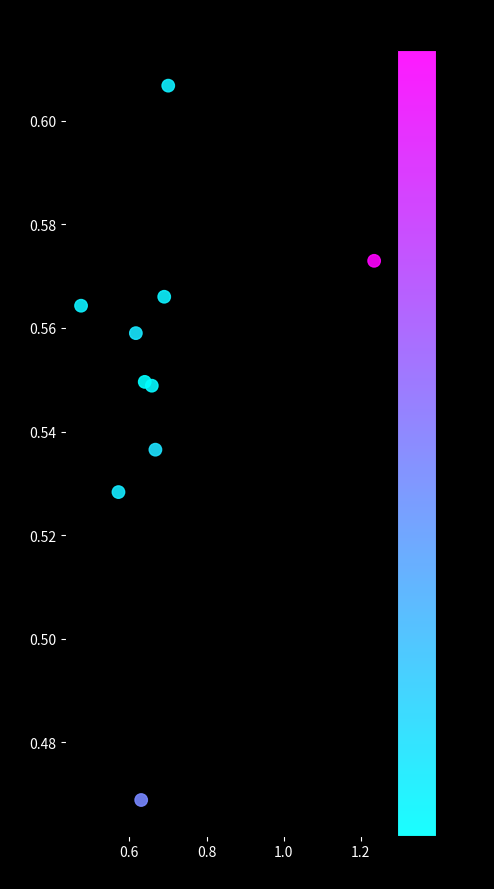

What is the range of X values (max minus min)?

0.8